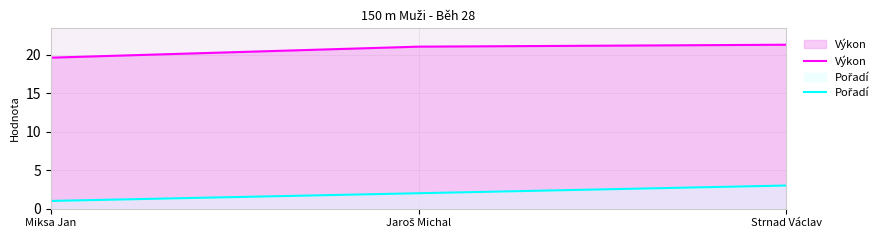

Reading left to right, transcribe all the data shown in this chart.

Výkon: Miksa Jan=19.6	Jaroš Michal=21.0	Strnad Václav=21.3
Pořadí: Miksa Jan=1.0	Jaroš Michal=2.0	Strnad Václav=3.0